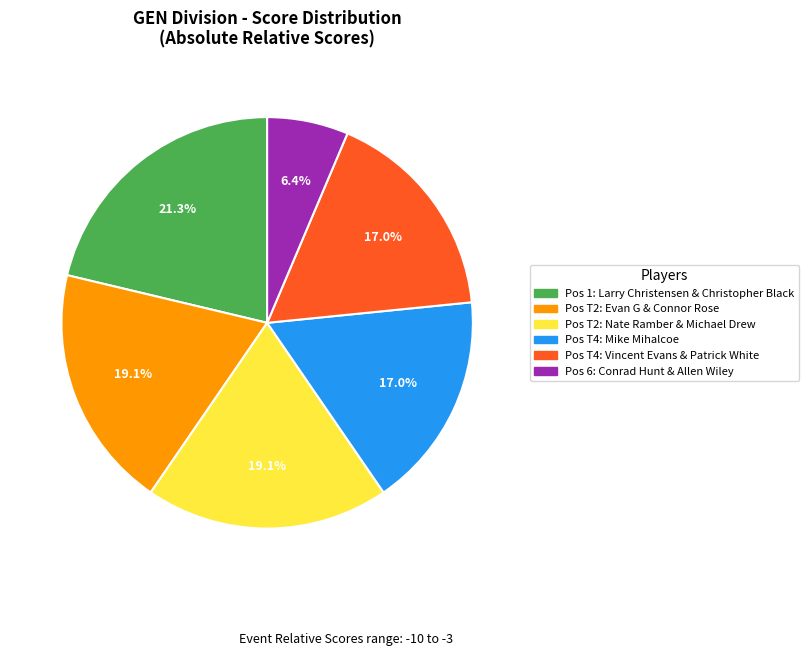

Is there a majority slice in this chart?

No